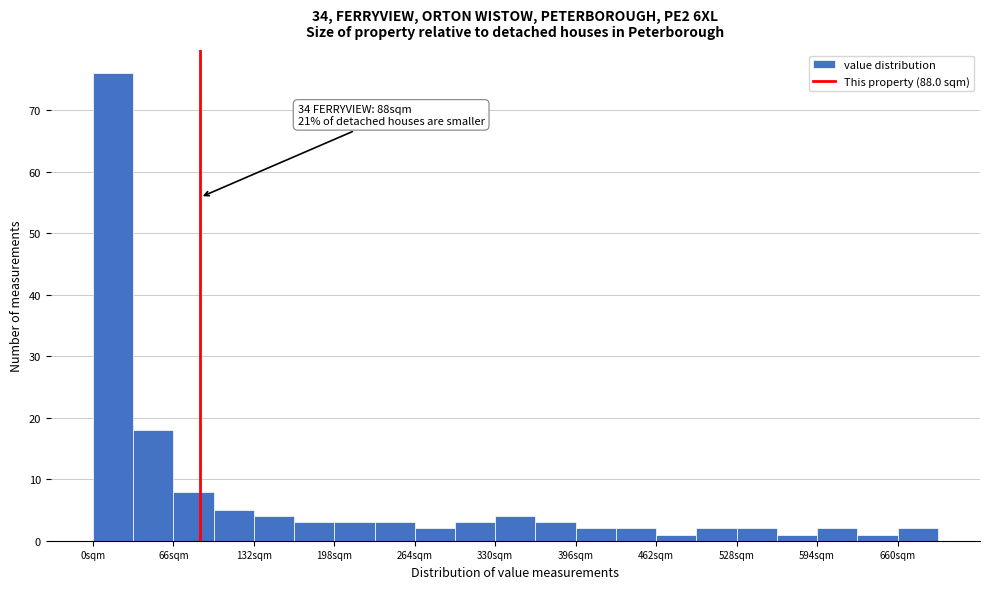

Around what value on the x-axis is the tallest bar? Give the approximate position of its centre, as read against the axis.

20